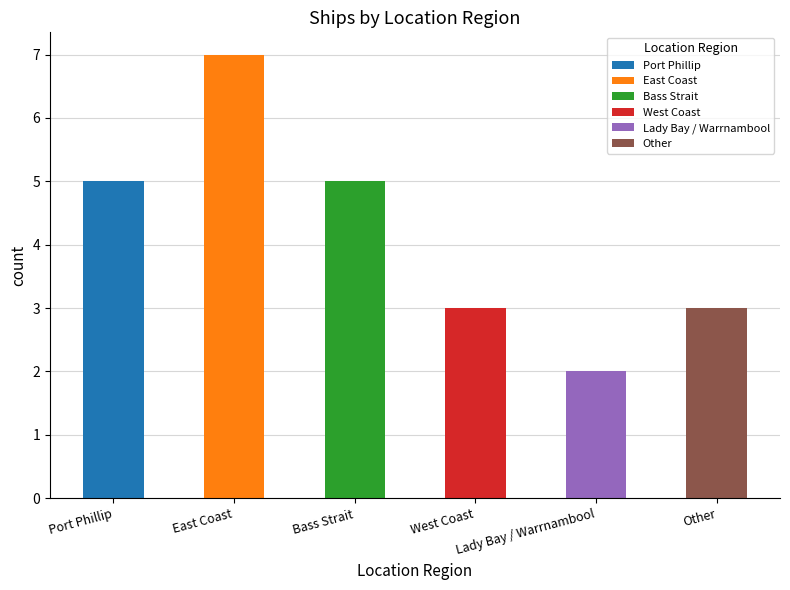

Which has a higher value, Port Phillip or East Coast?

East Coast